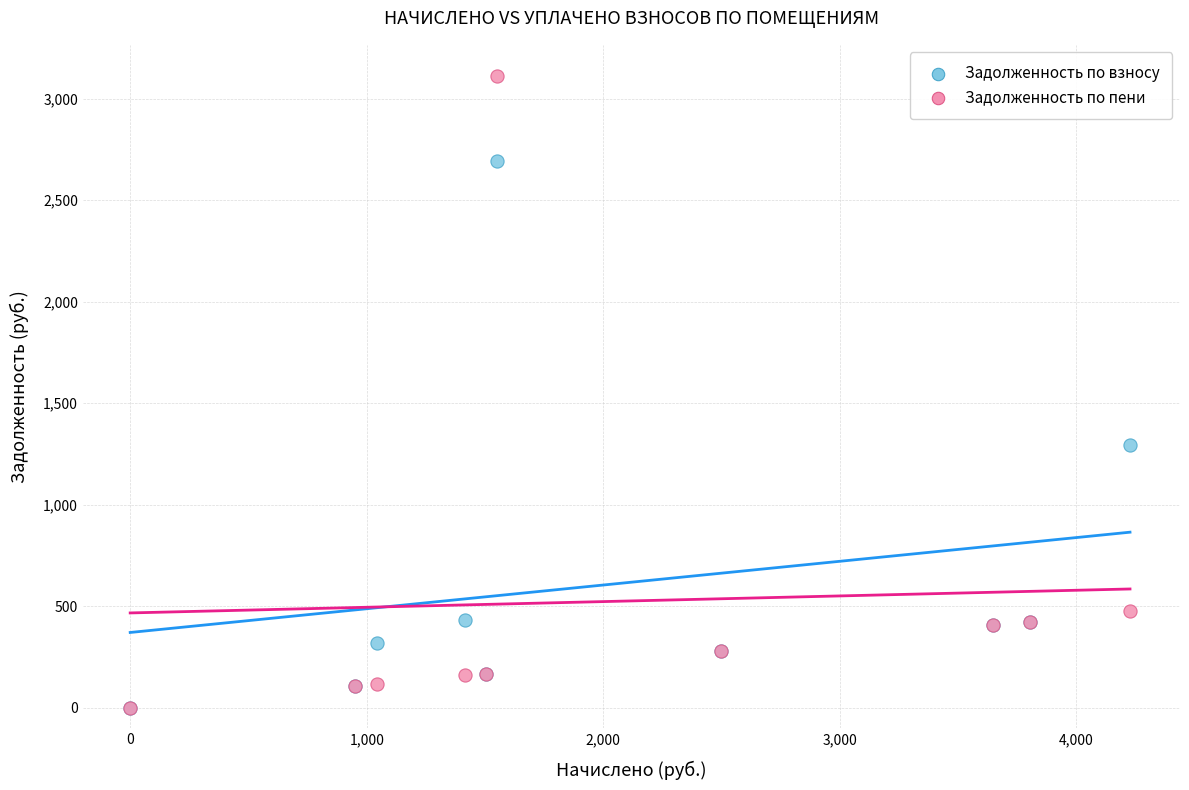

Which series reaches the maximum Y coordinate?

Задолженность по пени